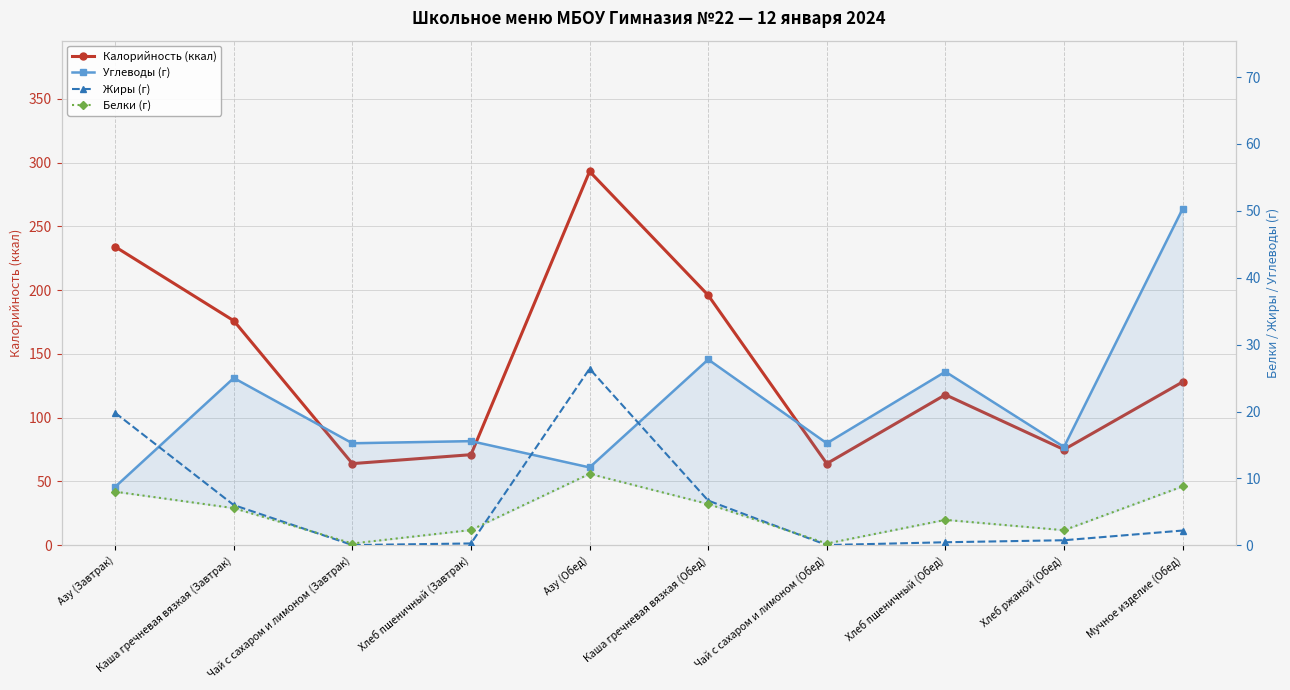

True or false: Калорийность (ккал) and Белки (г) cross at least once.

False